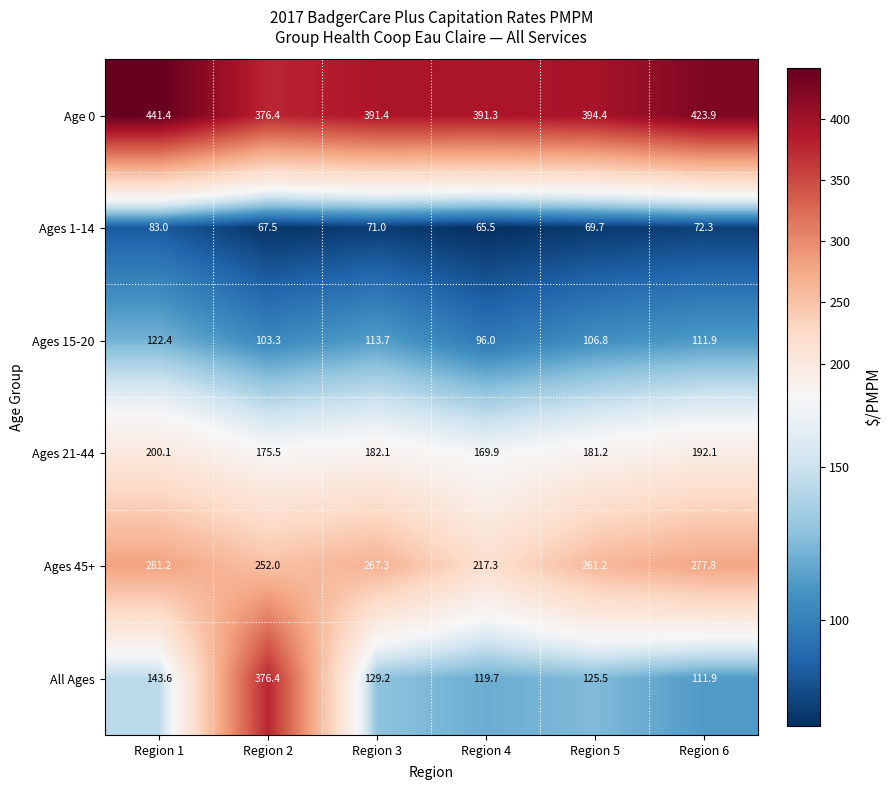

What is the total value across all series at Region 6?

1189.9